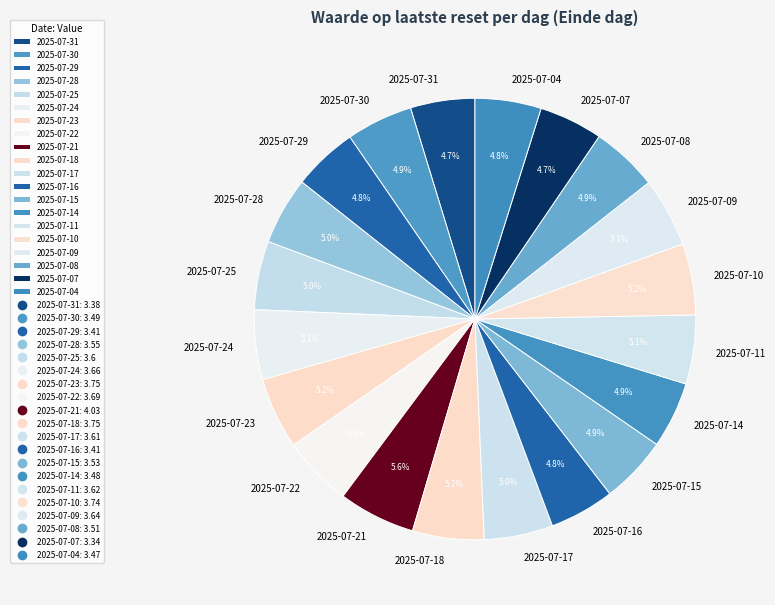

True or false: 2025-07-09 accounts for 5% of the total.

True